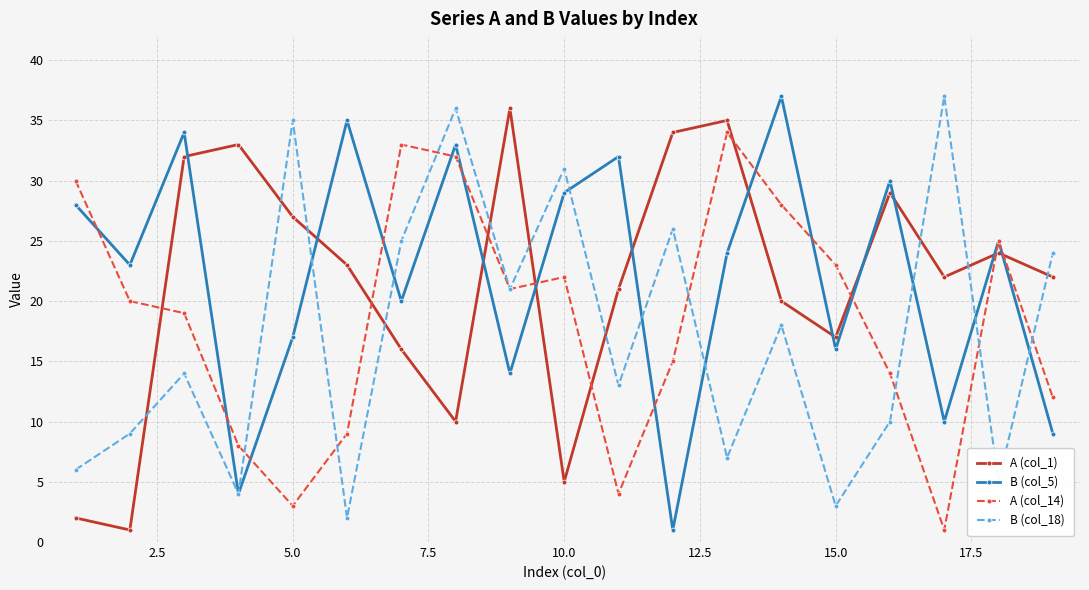

True or false: B (col_5) has more than 2 points higher than both neighbors.

True